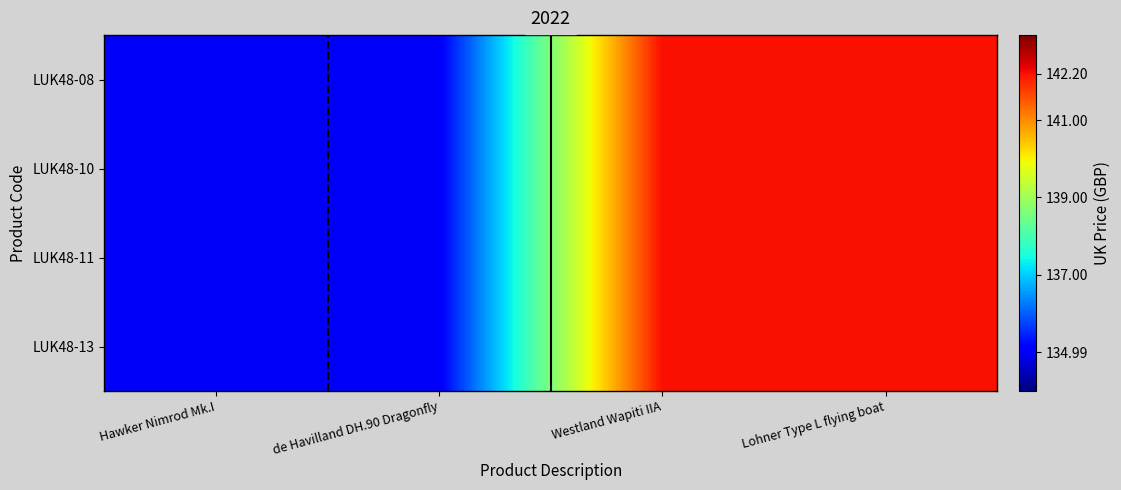

What is the smallest value displayed?

135.0